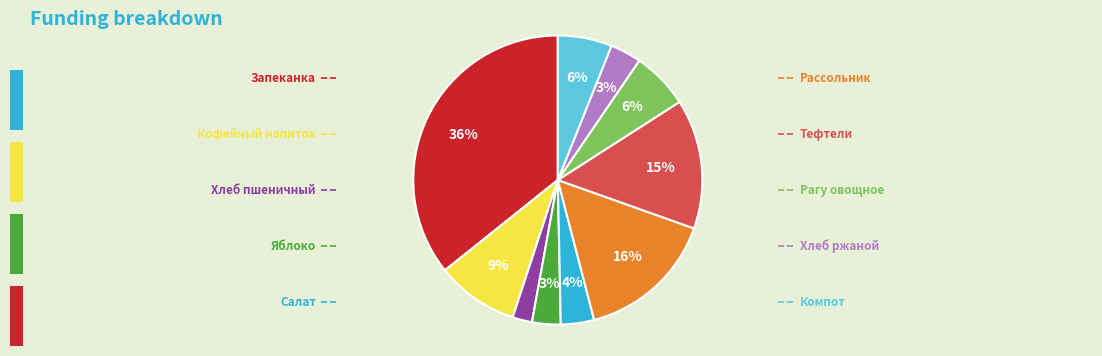

To the nearest percent, what is the difference between the largest and smallest slice percentages?

34%